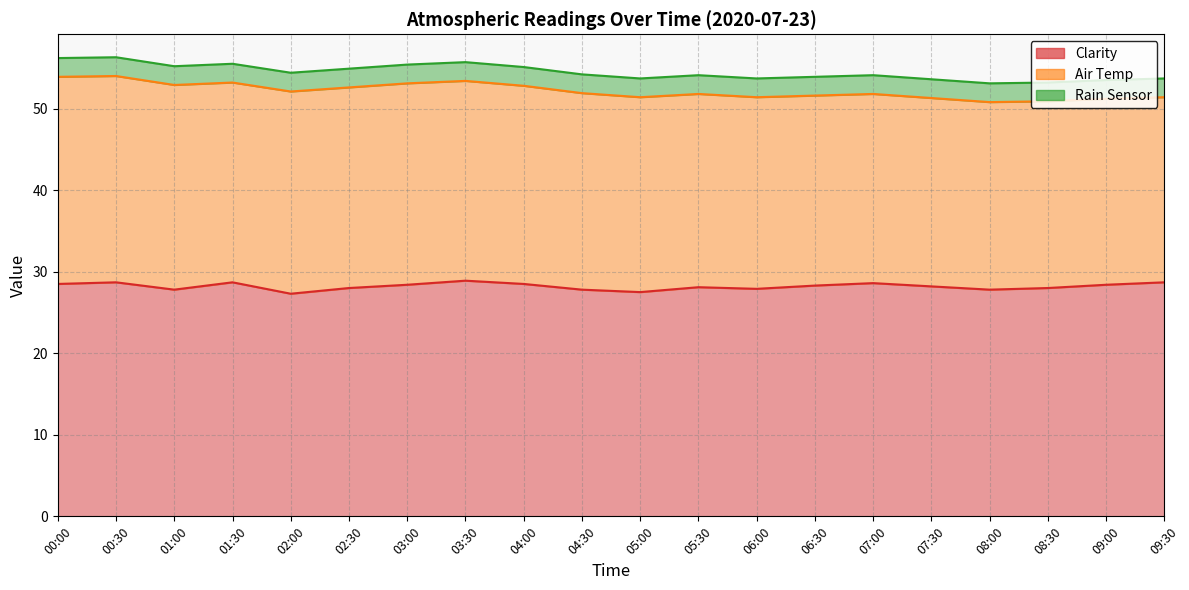

Which series has the largest range (max minus min)?

Air Temp